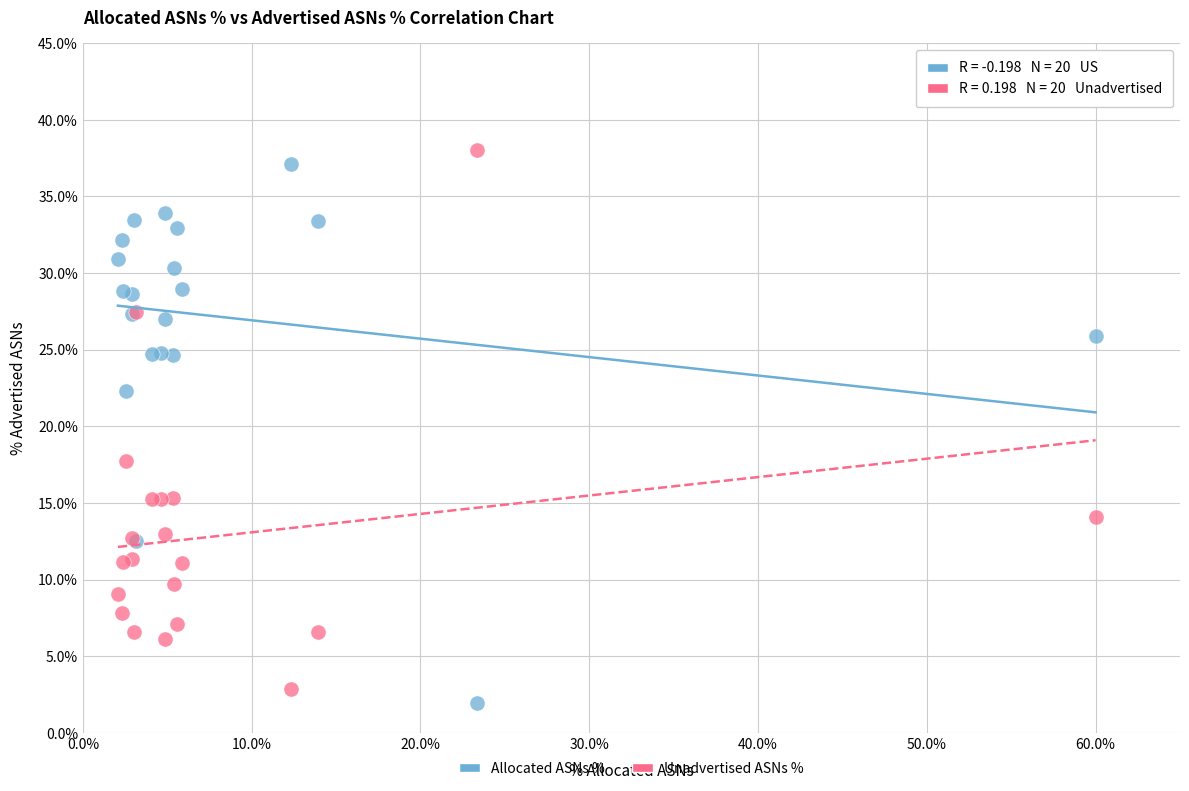

What is the X range (max minus min) for the scatter plot?

57.9